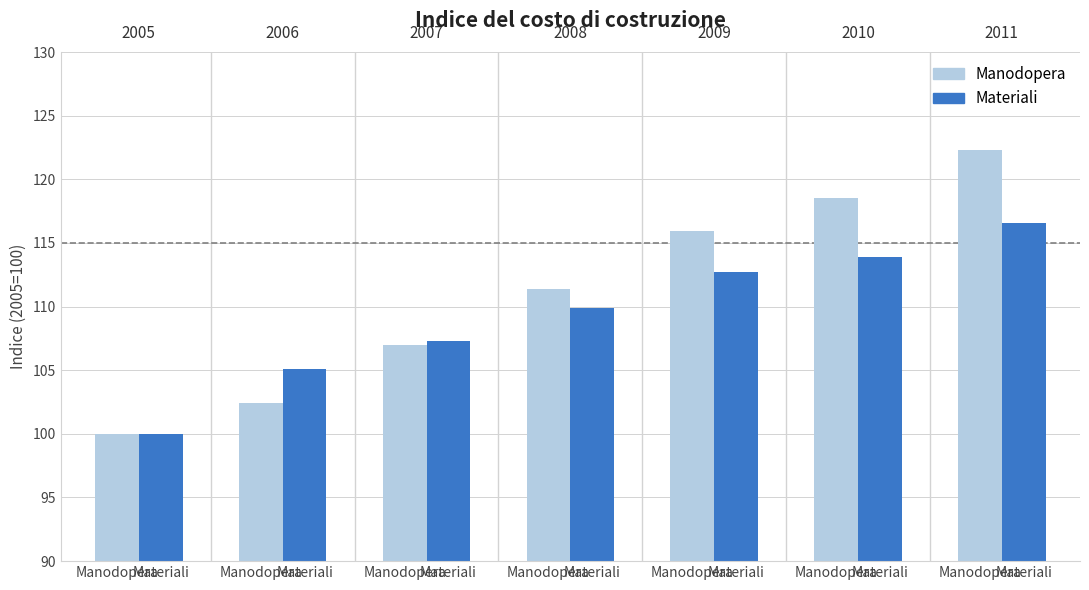

How many bars are there in each group?

2